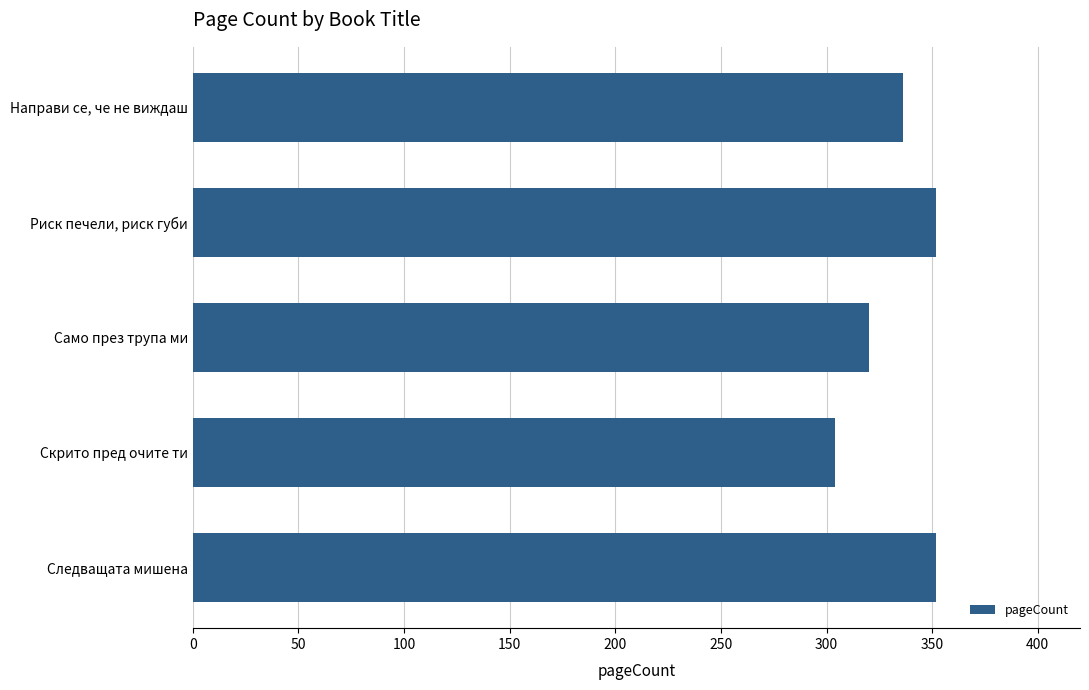

How many values are between 320 and 352?

4